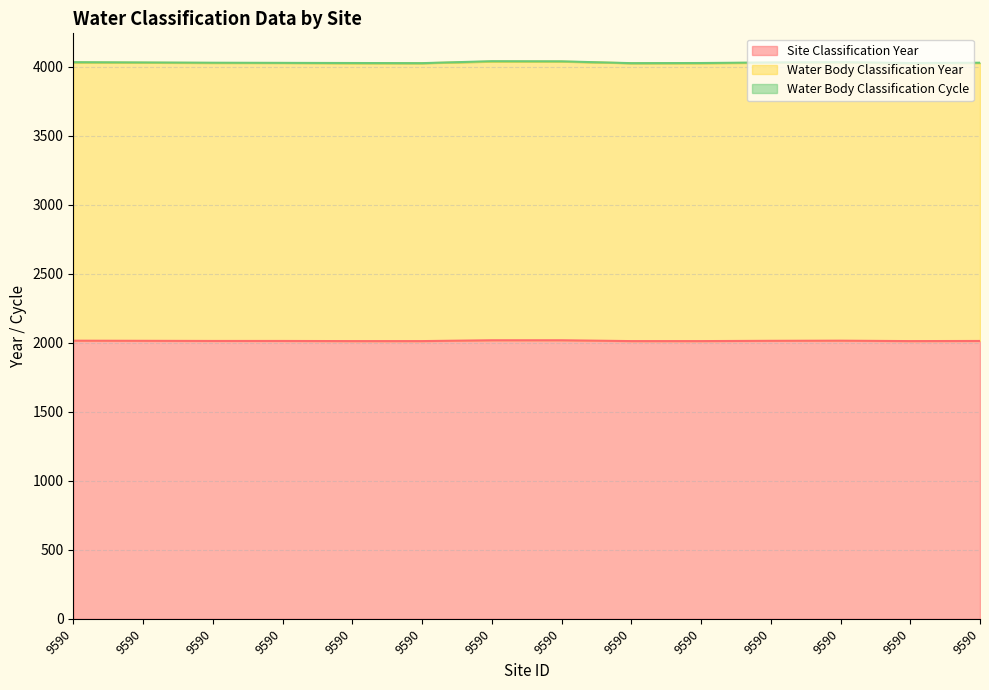

Does the chart display data point markers on the line(s)?

No